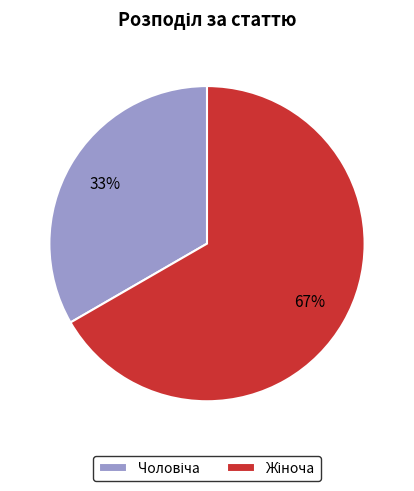

Is there a majority slice in this chart?

Yes